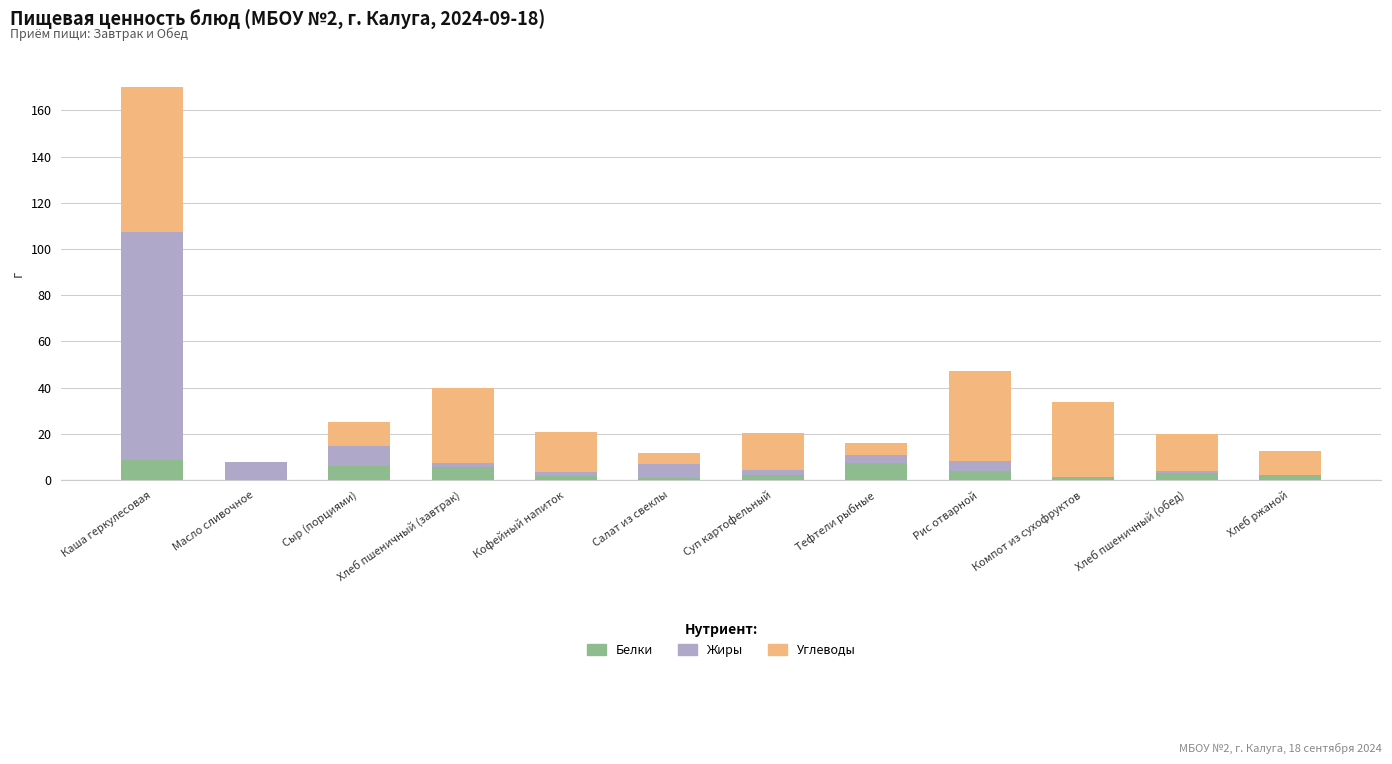

What is the total value across all series at Тефтели рыбные?

16.0